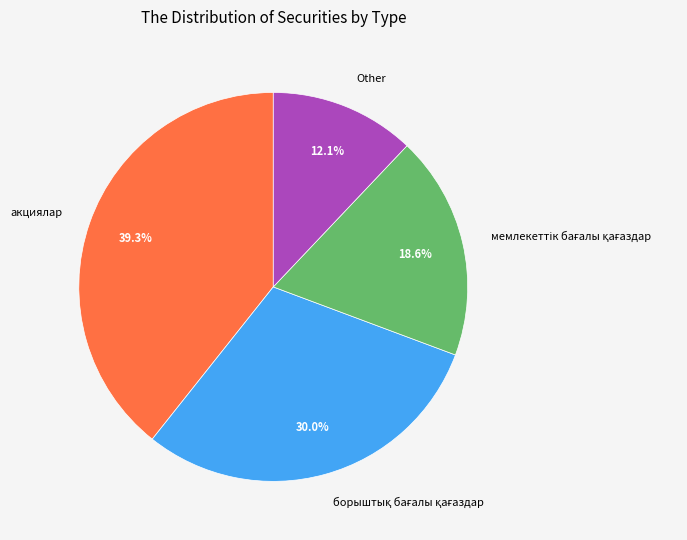

Is there any slice that represents more than half of the pie?

No